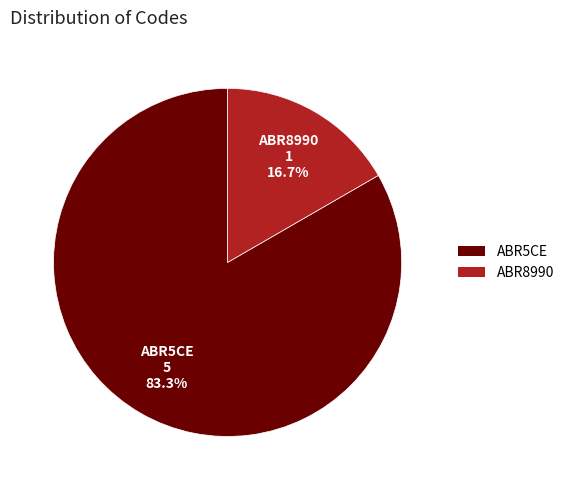

To the nearest percent, what portion does ABR5CE represent?

83%